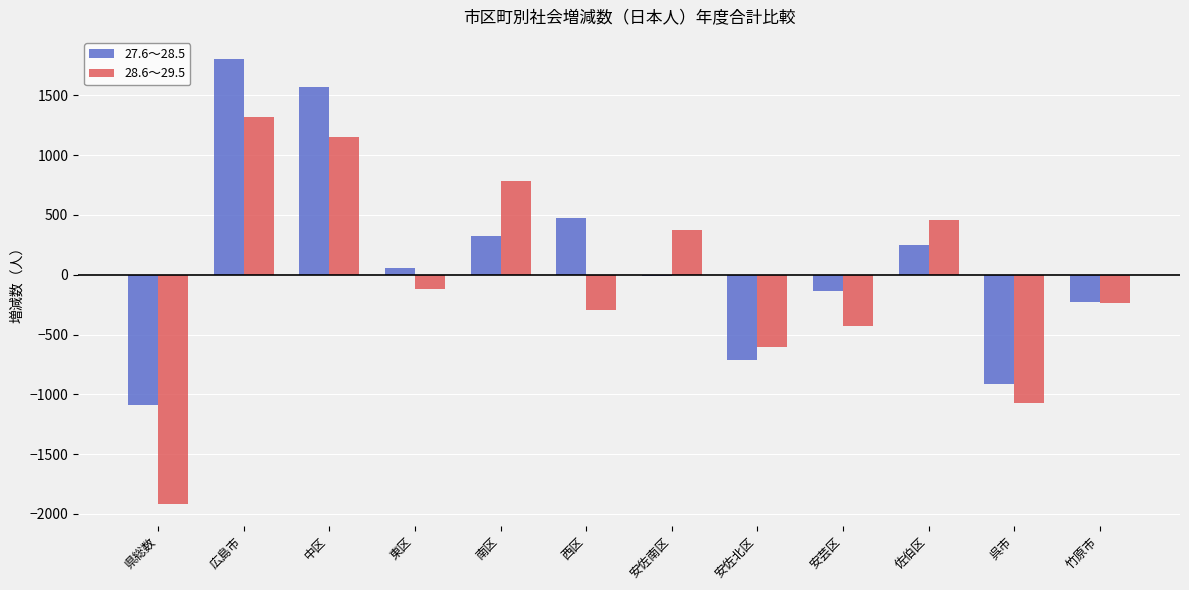

What is the difference between the maximum and minimum values in the 27.6～28.5 series?

2894